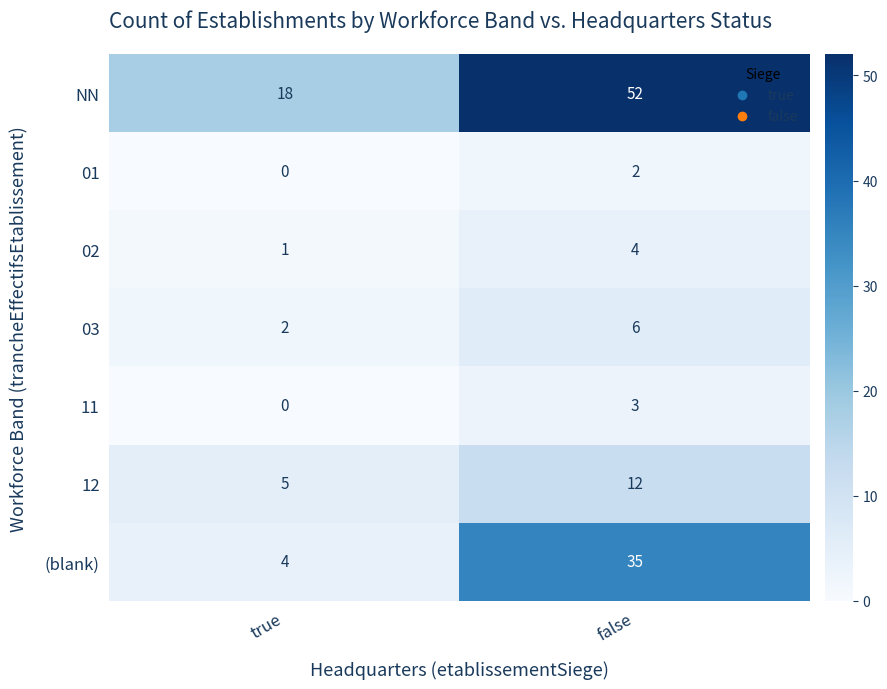

The value of 03 at false is 6. True or false?

True